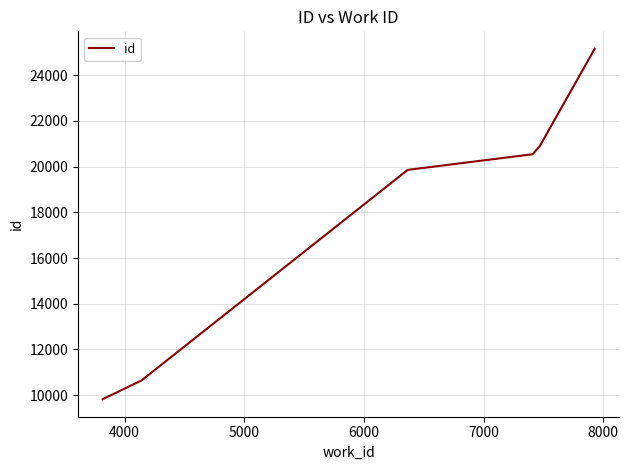

What is the average value?

17821